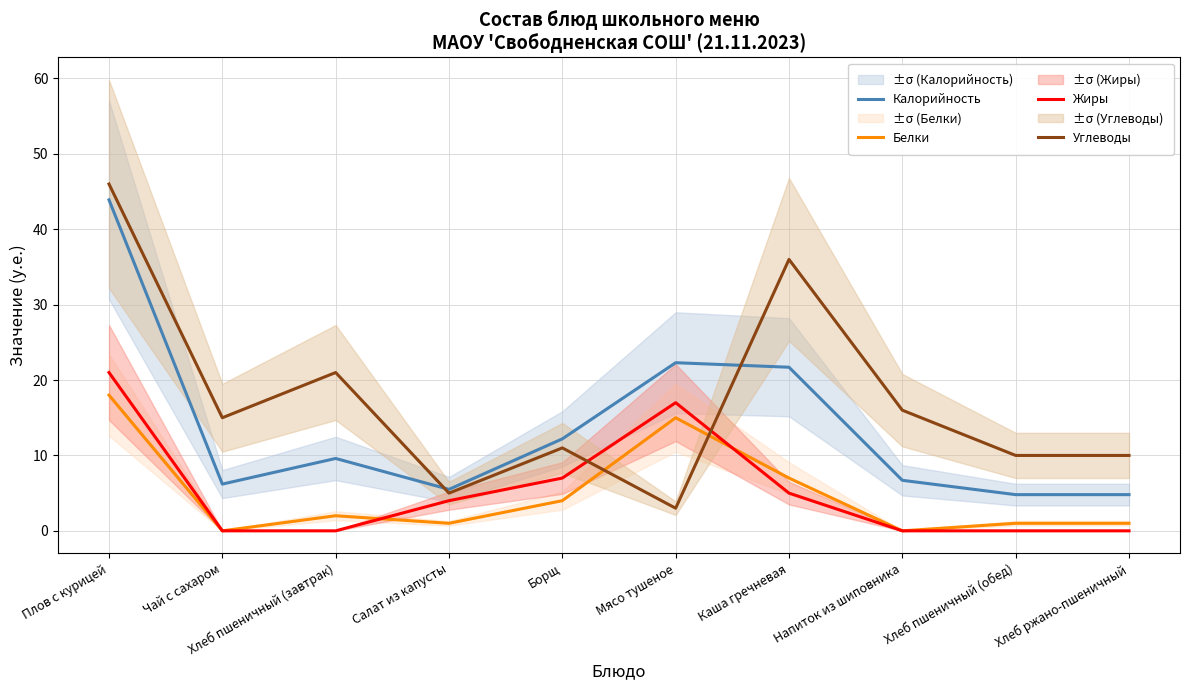

Reading left to right, transcribe all the data shown in this chart.

Калорийность: Плов с курицей=43.9	Чай с сахаром=6.2	Хлеб пшеничный (завтрак)=9.6	Салат из капусты=5.5	Борщ=12.2	Мясо тушеное=22.3	Каша гречневая=21.7	Напиток из шиповника=6.7	Хлеб пшеничный (обед)=4.8	Хлеб ржано-пшеничный=4.8
Белки: Плов с курицей=18.0	Чай с сахаром=0.0	Хлеб пшеничный (завтрак)=2.0	Салат из капусты=1.0	Борщ=4.0	Мясо тушеное=15.0	Каша гречневая=7.0	Напиток из шиповника=0.0	Хлеб пшеничный (обед)=1.0	Хлеб ржано-пшеничный=1.0
Жиры: Плов с курицей=21.0	Чай с сахаром=0.0	Хлеб пшеничный (завтрак)=0.0	Салат из капусты=4.0	Борщ=7.0	Мясо тушеное=17.0	Каша гречневая=5.0	Напиток из шиповника=0.0	Хлеб пшеничный (обед)=0.0	Хлеб ржано-пшеничный=0.0
Углеводы: Плов с курицей=46.0	Чай с сахаром=15.0	Хлеб пшеничный (завтрак)=21.0	Салат из капусты=5.0	Борщ=11.0	Мясо тушеное=3.0	Каша гречневая=36.0	Напиток из шиповника=16.0	Хлеб пшеничный (обед)=10.0	Хлеб ржано-пшеничный=10.0